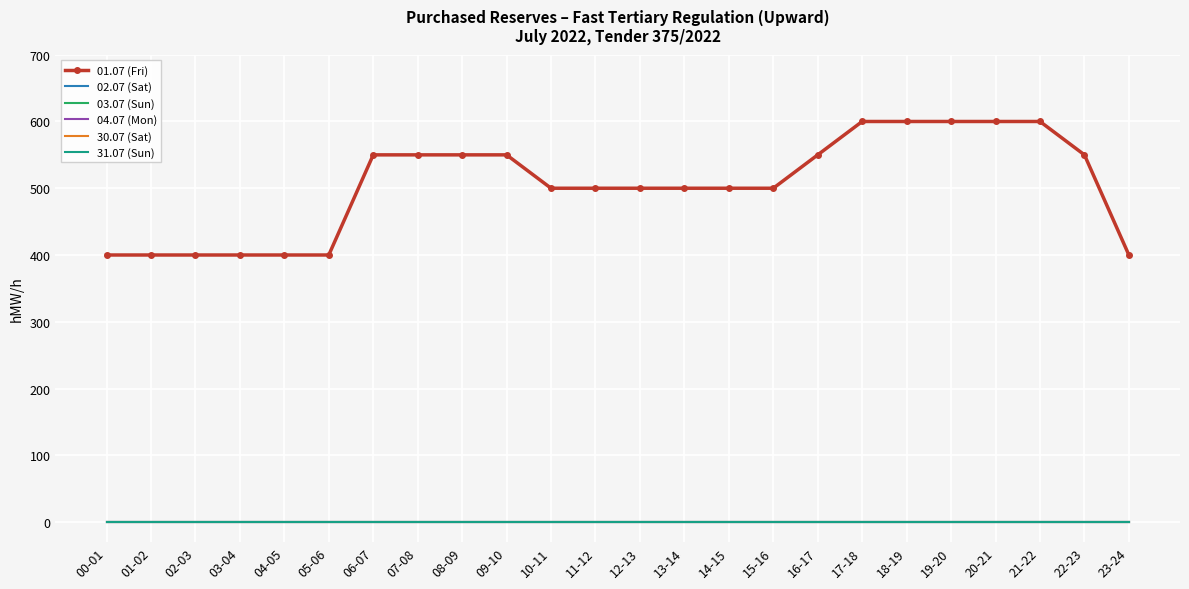

Which has a higher value, 18-19 or 23-24?

18-19